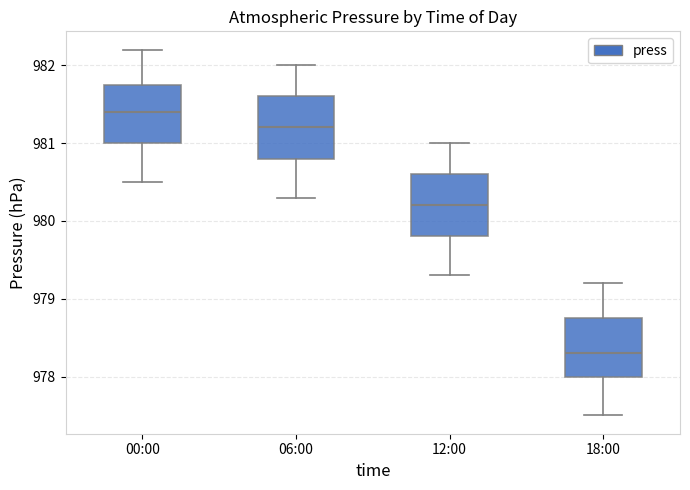

Where is the upper edge of the box for 12:00 on the y-axis? The values are not printed on the chart, so give them approximately, as read against the axis.

980.6